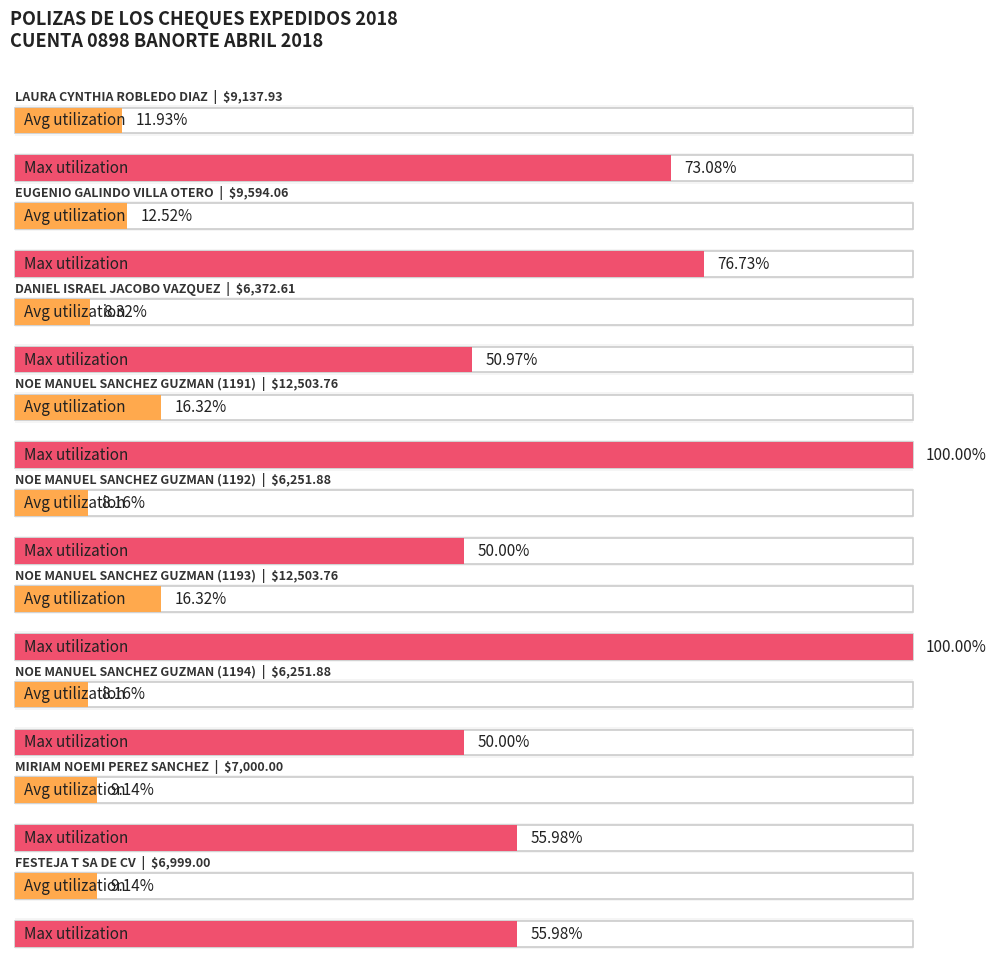

Between LAURA CYNTHIA ROBLEDO DIAZ and NOE MANUEL SANCHEZ GUZMAN (1191), which is larger?

NOE MANUEL SANCHEZ GUZMAN (1191)